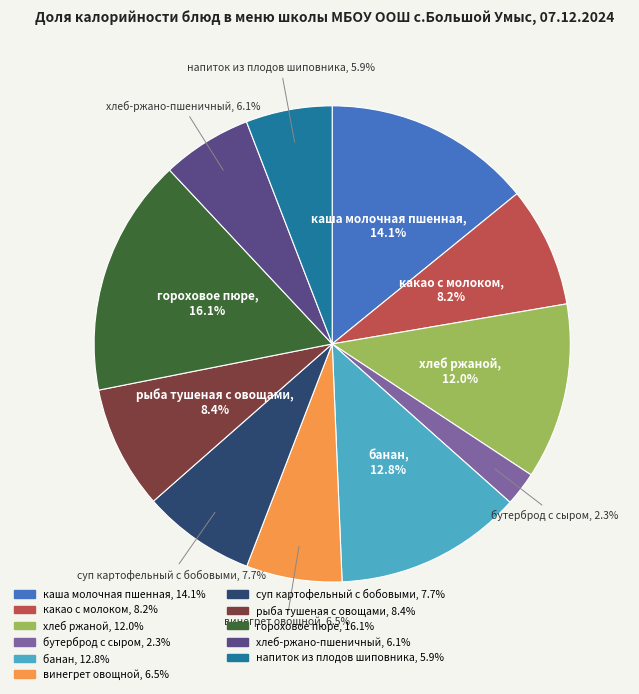

To the nearest percent, what is the combined percentage of бутерброд с сыром and рыба тушеная с овощами?

11%